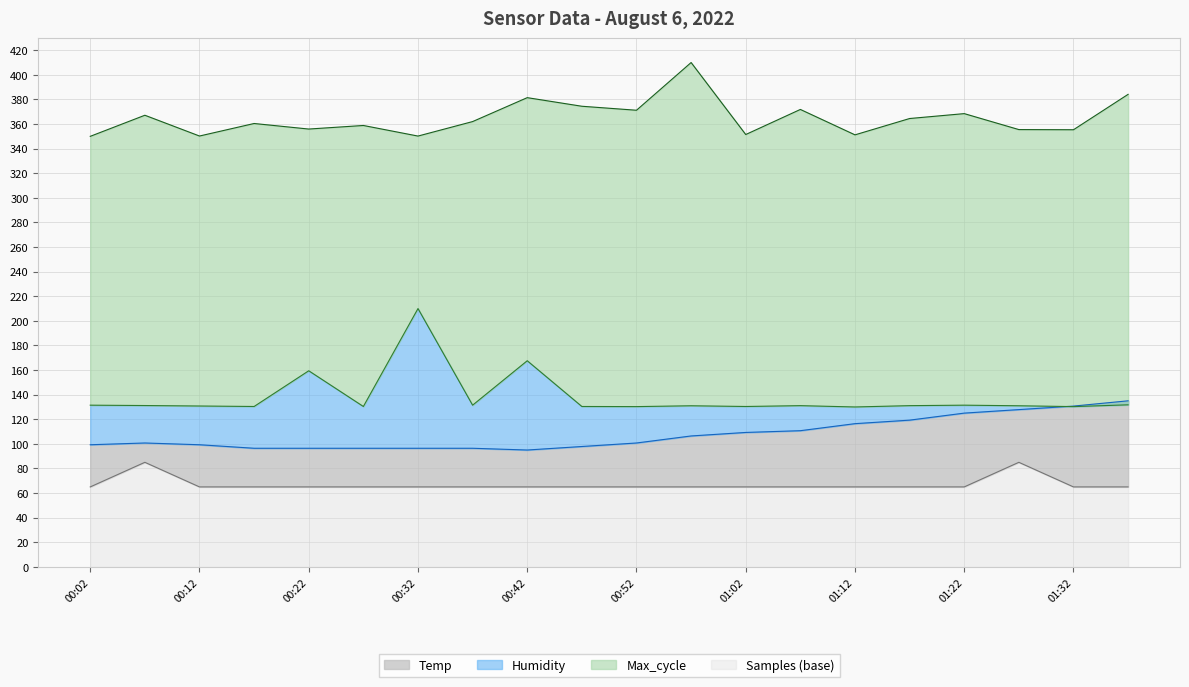

Which series has the widest spread of values?

Max_cycle